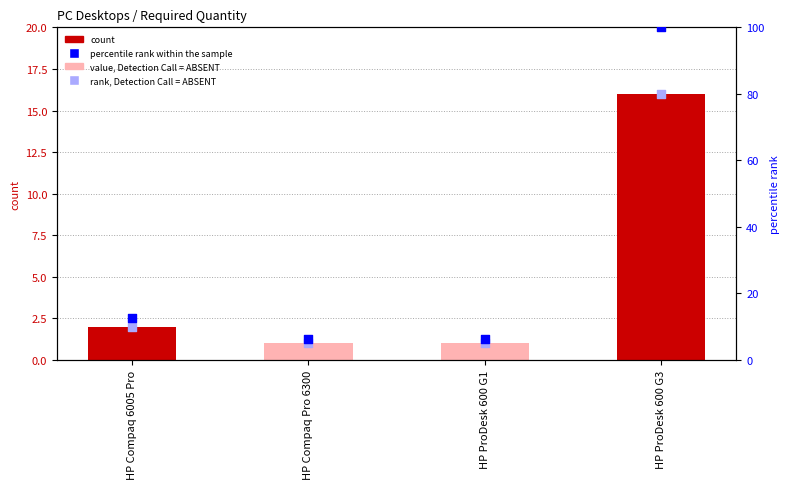

Which series has the widest spread of Y values?

percentile rank within sample